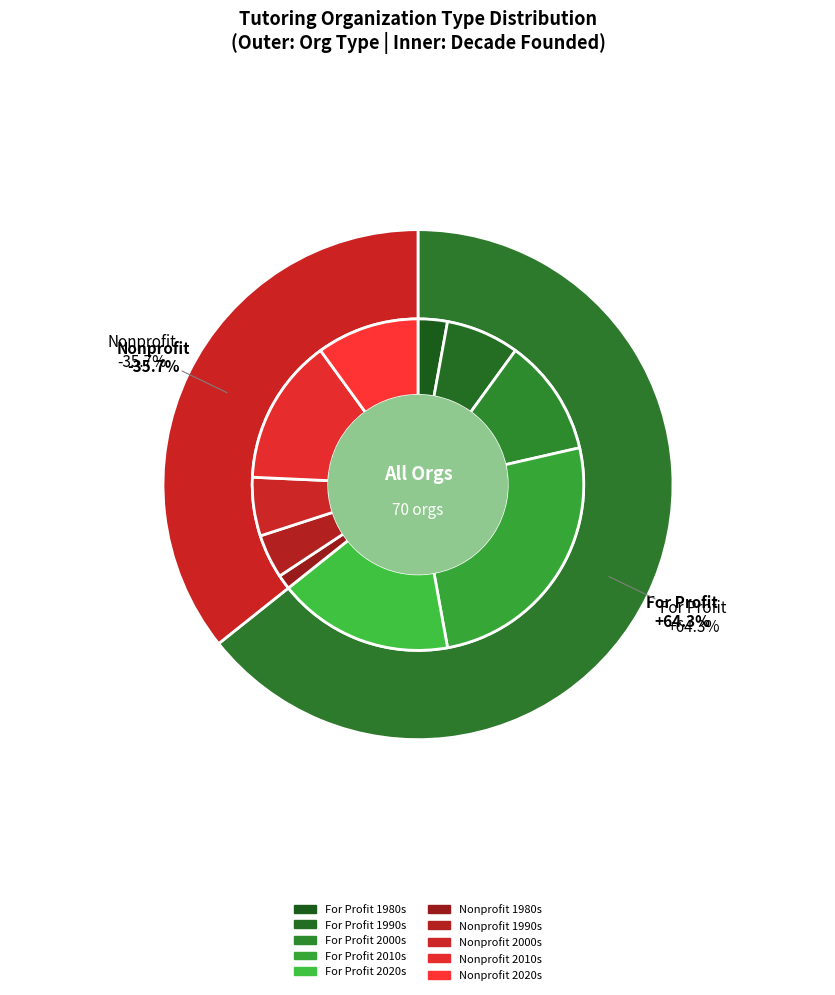

Rank the categories by value from lowest to highest.

Nonprofit, For Profit